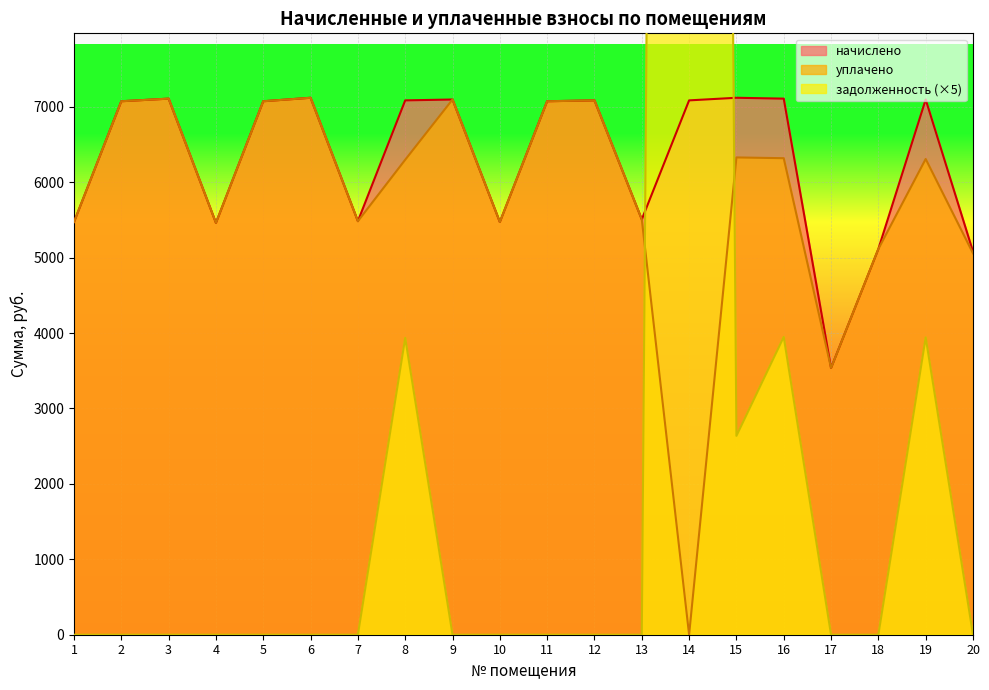

Reading left to right, extract all data points from this chart.

начислено: 1=5472.0	2=7073.3	3=7107.8	4=5460.5	5=7073.3	6=7119.4	7=5483.5	8=7084.8	9=7096.3	10=5472.0	11=7073.3	12=7084.8	13=5506.6	14=7084.8	15=7119.4	16=7107.8	17=3536.6	18=5114.9	19=7096.3	20=5080.3
уплачено: 1=5472.0	2=7073.3	3=7107.8	4=5460.5	5=7073.3	6=7119.4	7=5483.5	8=6297.6	9=7096.3	10=5472.0	11=7073.3	12=7084.8	13=5506.6	14=0.0	15=6328.3	16=6318.1	17=3536.6	18=5114.9	19=6307.8	20=5056.8
задолженность: 1=0.0	2=0.0	3=0.0	4=0.0	5=0.0	6=0.0	7=0.0	8=3936.0	9=0.0	10=0.0	11=0.0	12=0.0	13=0.0	14=79049.9	15=2636.8	16=3948.8	17=0.0	18=0.0	19=3942.4	20=0.0